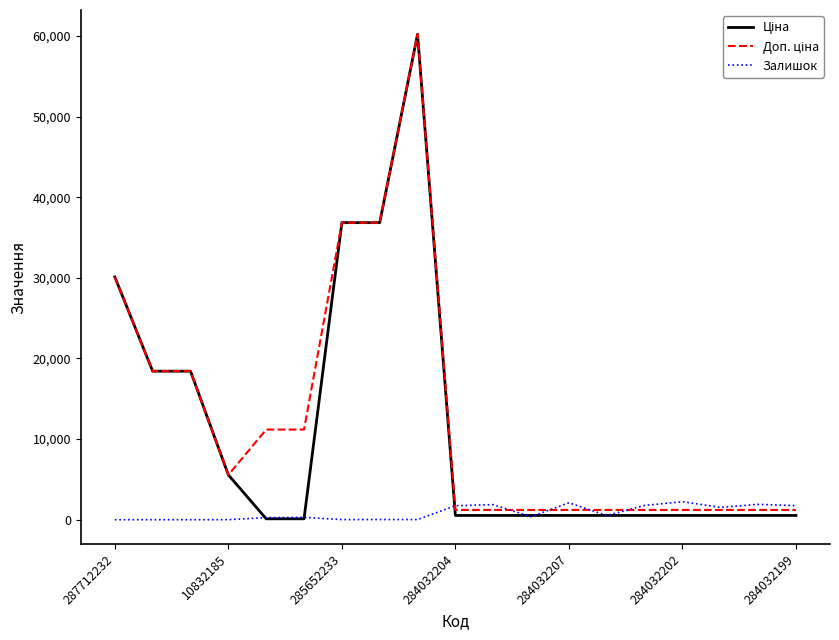

What is the highest value of the Залишок series?

2235.0